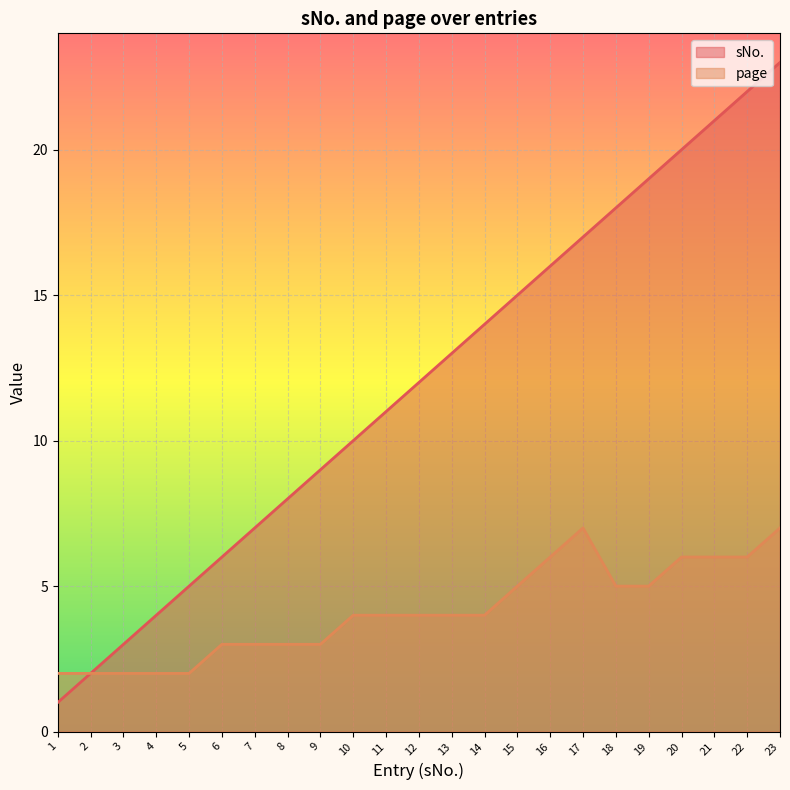

What is the value of the page point at the 9th from the left?

3